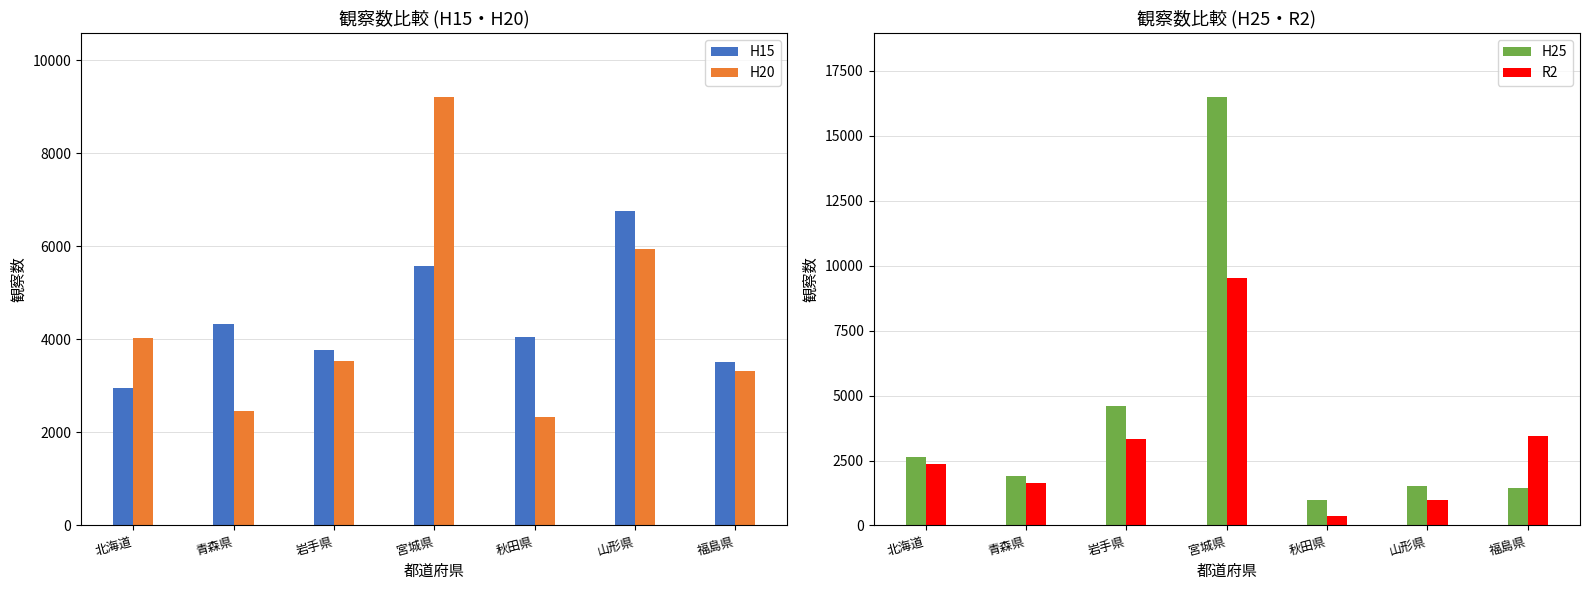

Reading left to right, list all the values displayed in this chart.

H15: 北海道=2962	青森県=4328	岩手県=3778	宮城県=5583	秋田県=4045	山形県=6752	福島県=3520
H20: 北海道=4036	青森県=2471	岩手県=3540	宮城県=9208	秋田県=2325	山形県=5941	福島県=3320
H25: 北海道=2623	青森県=1899	岩手県=4607	宮城県=16490	秋田県=974	山形県=1527	福島県=1442
R2: 北海道=2381	青森県=1634	岩手県=3314	宮城県=9518	秋田県=354	山形県=986	福島県=3429